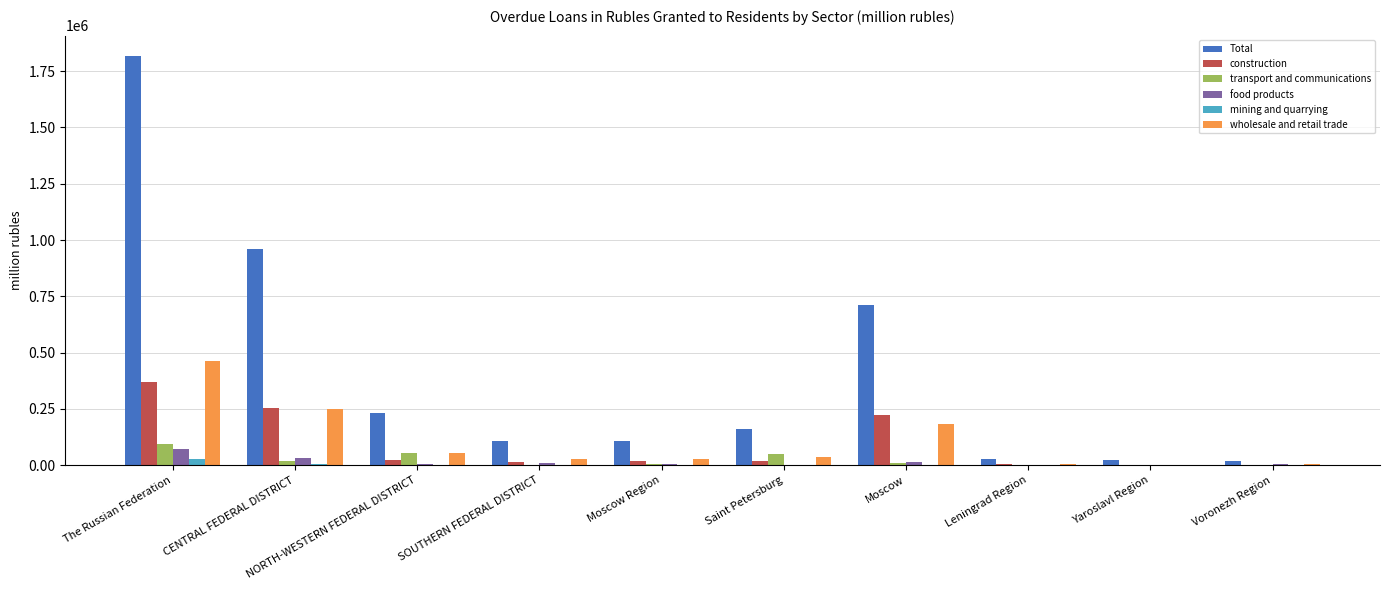

What is the greatest value displayed?

1816619